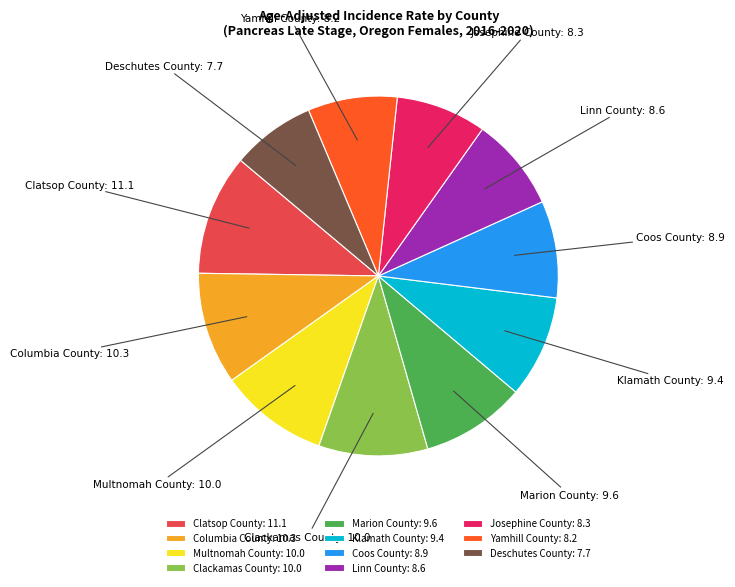

Is Clatsop County: 11.1 the majority of the pie?

No